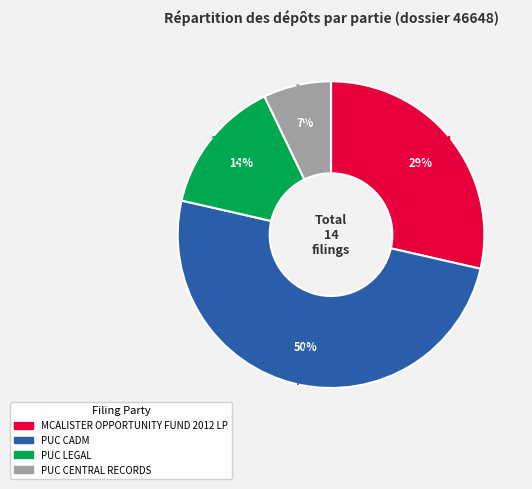

Does MCALISTER OPPORTUNITY FUND 2012 LP represent more than half of the total?

No